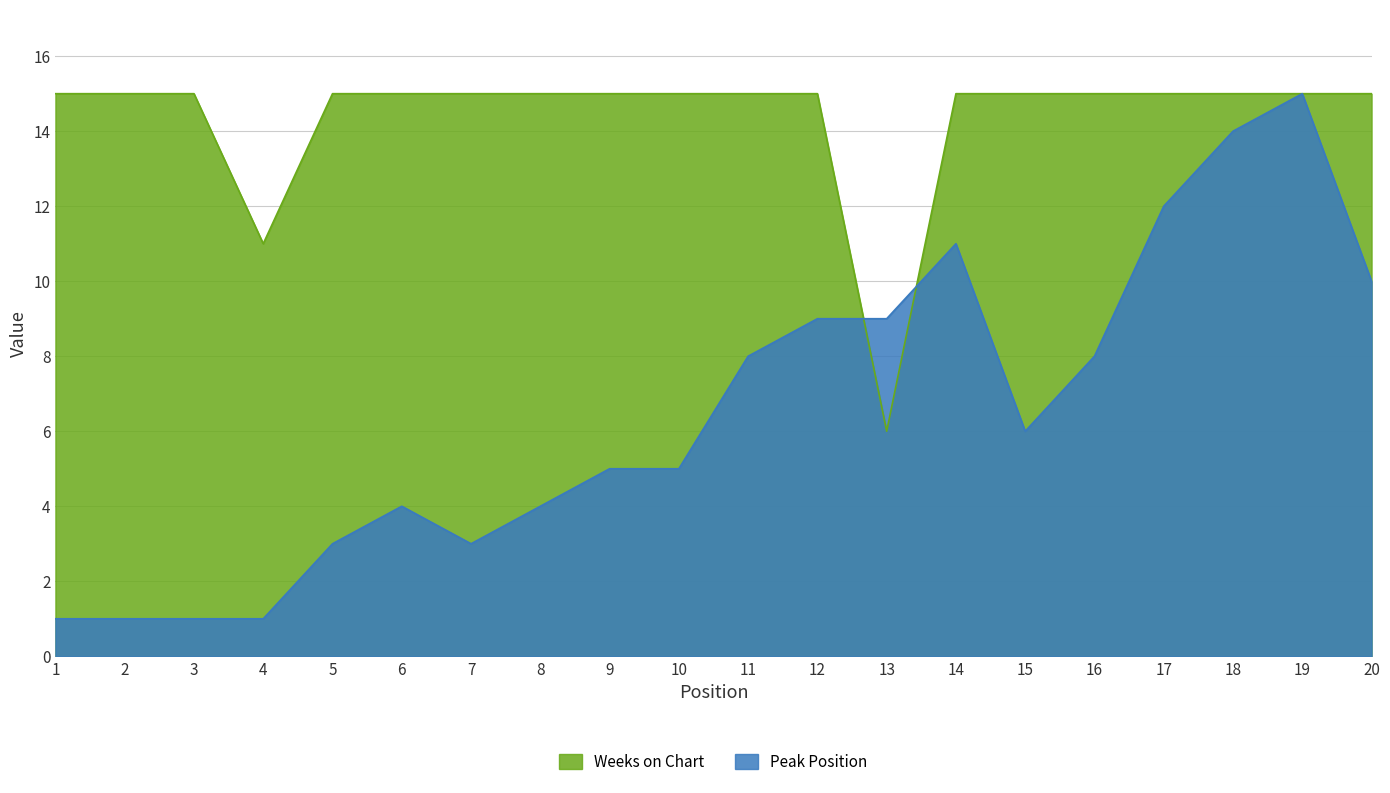

Reading left to right, list all the values displayed in this chart.

Peak Position: 1=1	2=1	3=1	4=1	5=3	6=4	7=3	8=4	9=5	10=5	11=8	12=9	13=9	14=11	15=6	16=8	17=12	18=14	19=15	20=10
Weeks on Chart: 1=15	2=15	3=15	4=11	5=15	6=15	7=15	8=15	9=15	10=15	11=15	12=15	13=6	14=15	15=15	16=15	17=15	18=15	19=15	20=15